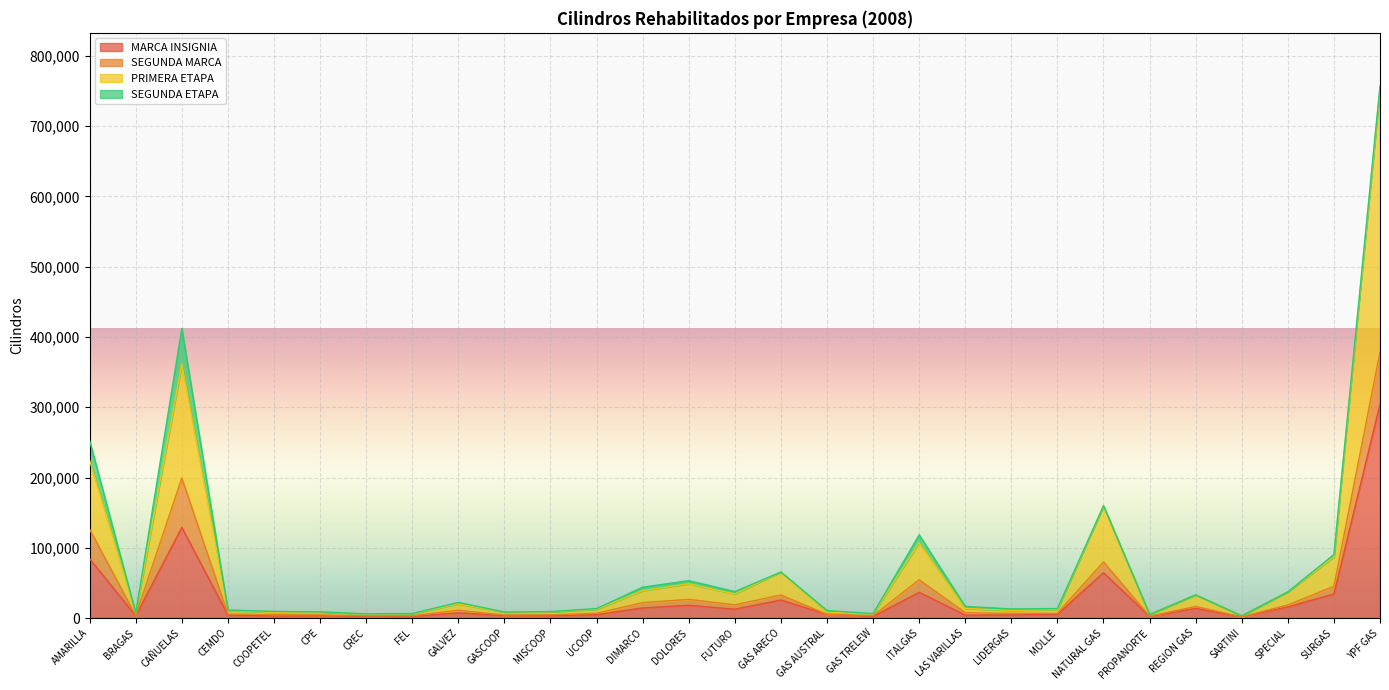

What is the difference between the MARCA INSIGNIA values at SPECIAL and GAS TRELEW?

13648